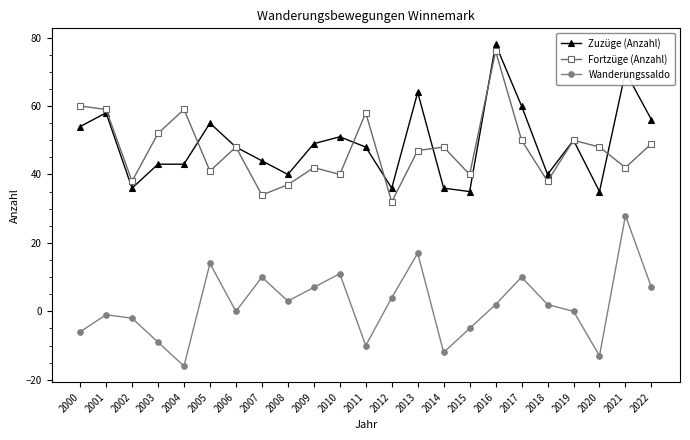

What is the difference between the Zuzüge (Anzahl) values at 2005 and 2006?

7